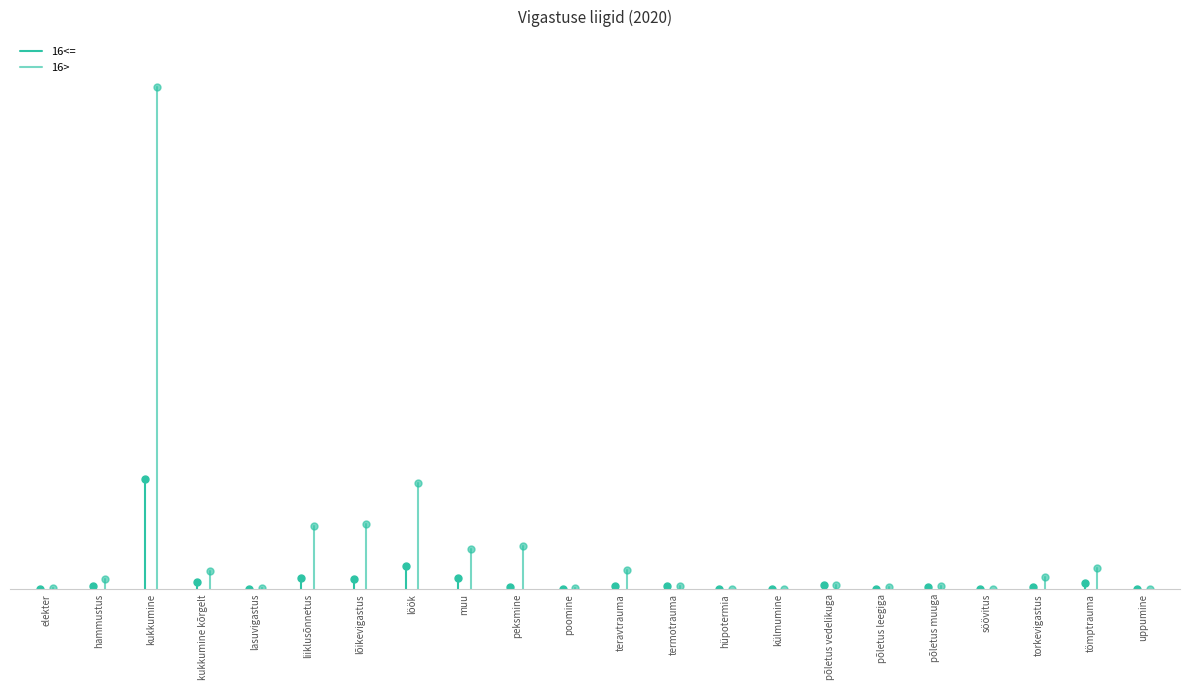

The value of 16<= at elekter is 0. True or false?

True